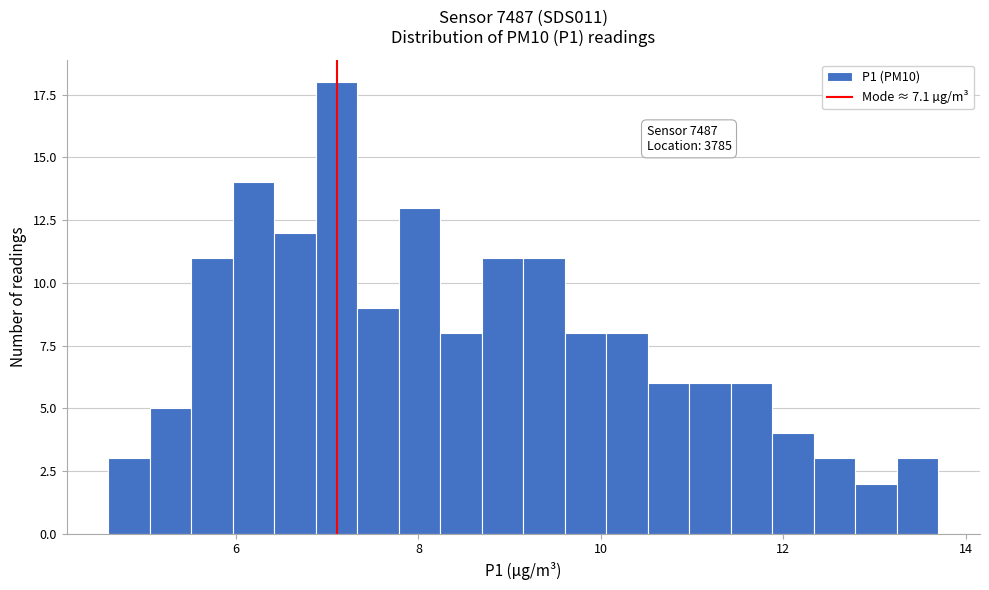

Read against the x-axis, roughly where is the centre of the tallest bar?

7.2